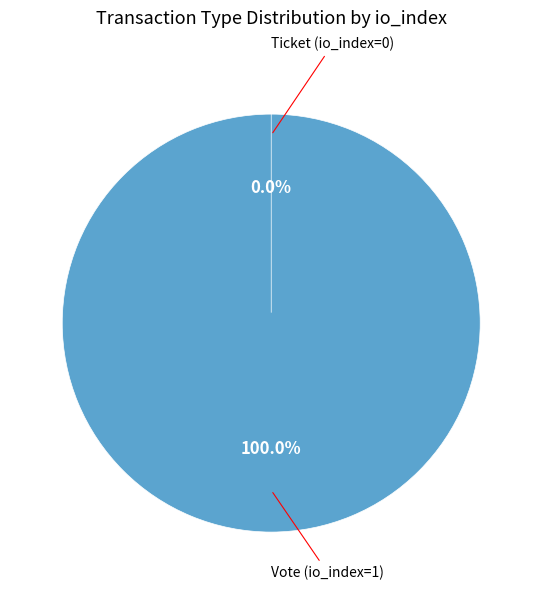

Which has a higher value, Ticket (io_index=0) or Vote (io_index=1)?

Vote (io_index=1)